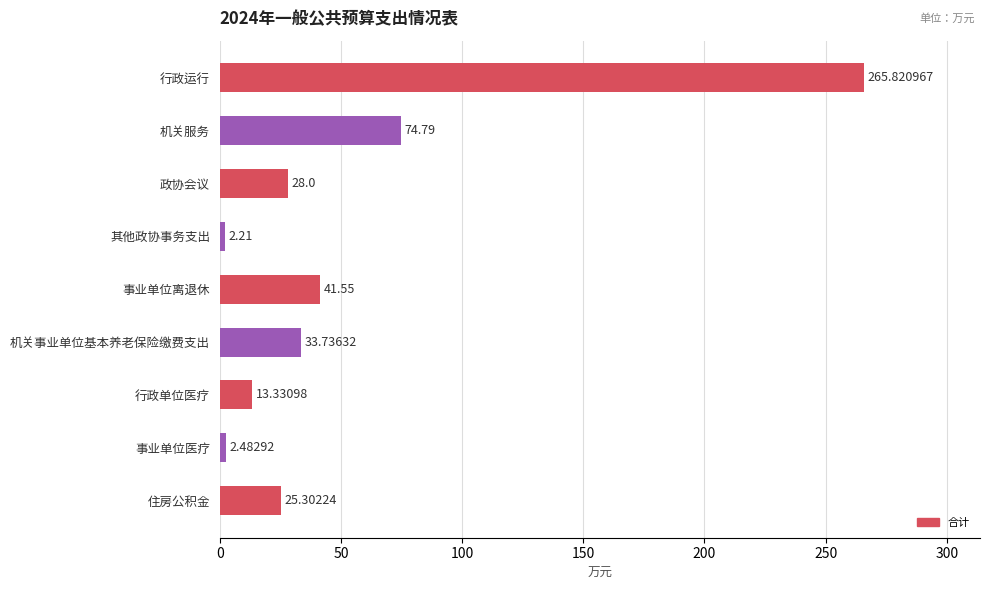

What is the change in value from 机关服务 to 事业单位医疗?

-72.3